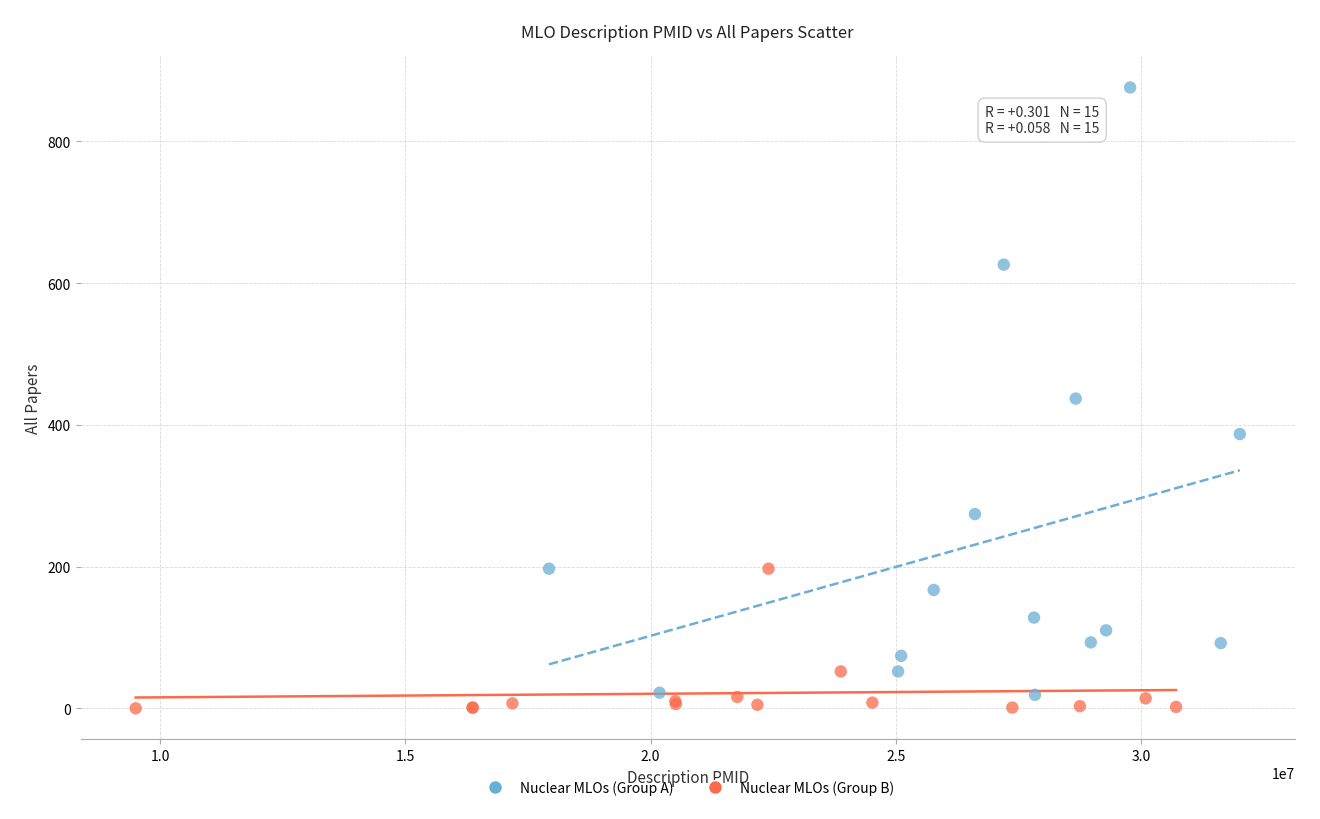

Which series contains the highest Y value?

Nuclear MLOs (Group A)